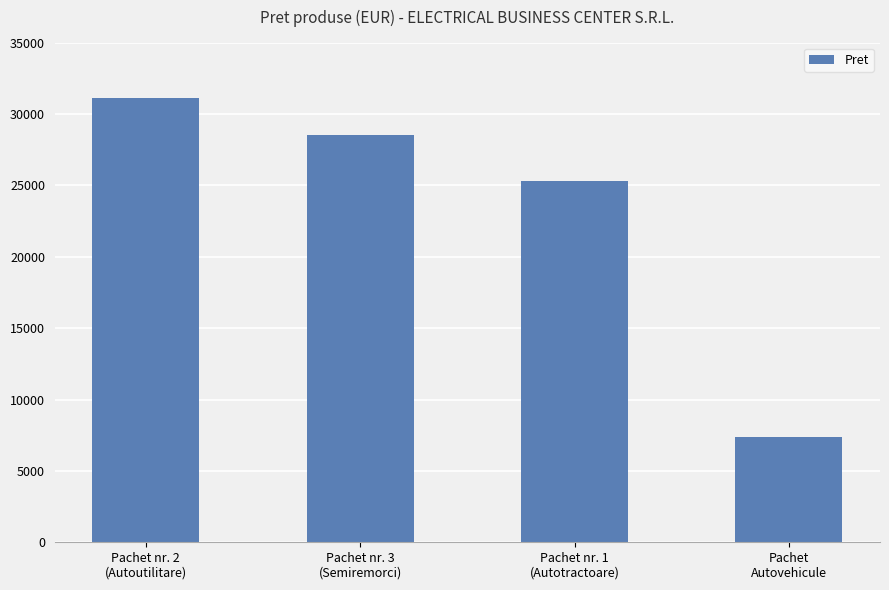

List the labels in order of value, smallest first.

Pachet
Autovehicule, Pachet nr. 1
(Autotractoare), Pachet nr. 3
(Semiremorci), Pachet nr. 2
(Autoutilitare)